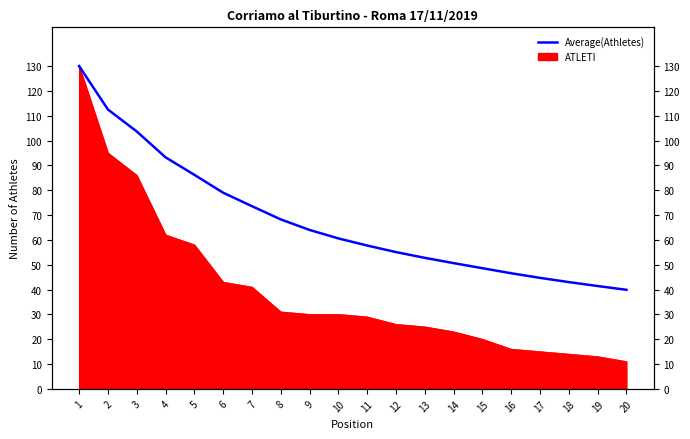

What is the sum of all values?

1351.5